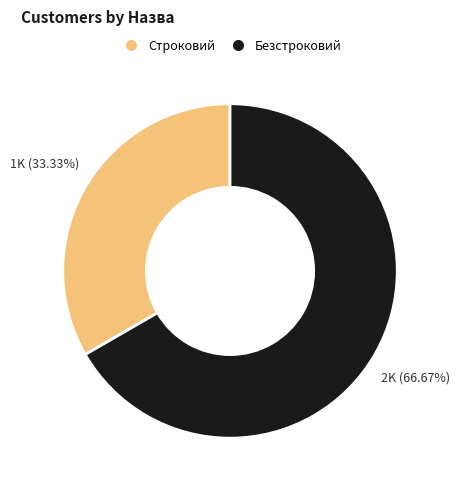

To the nearest percent, what percentage of the pie is Строковий?

33%